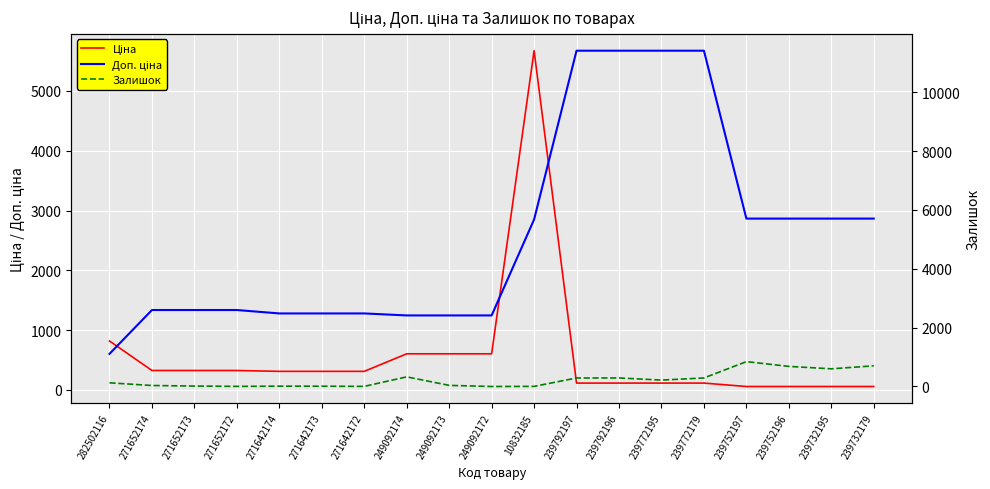

Which series has the largest total across all categories?

Доп. ціна